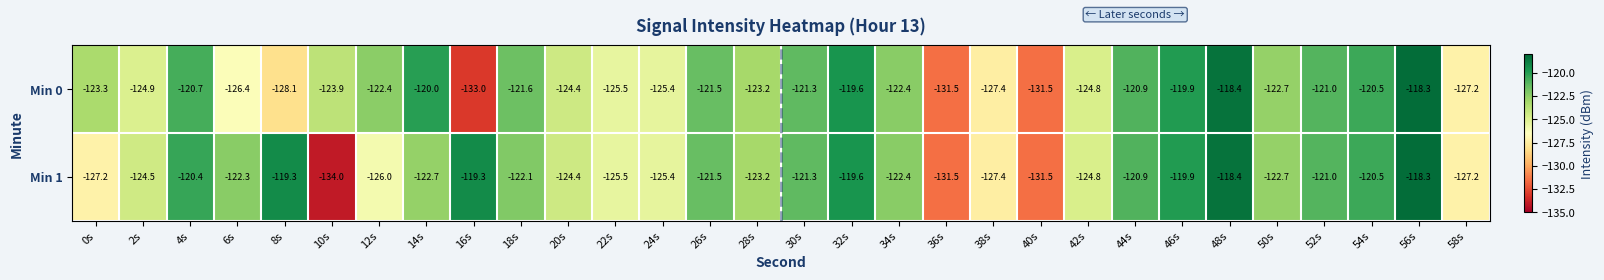

How many data points does each series have?

30